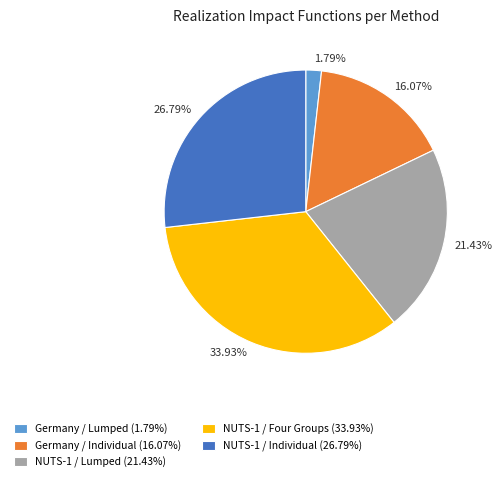

Which category has the smallest portion of the pie?

Germany / Lumped